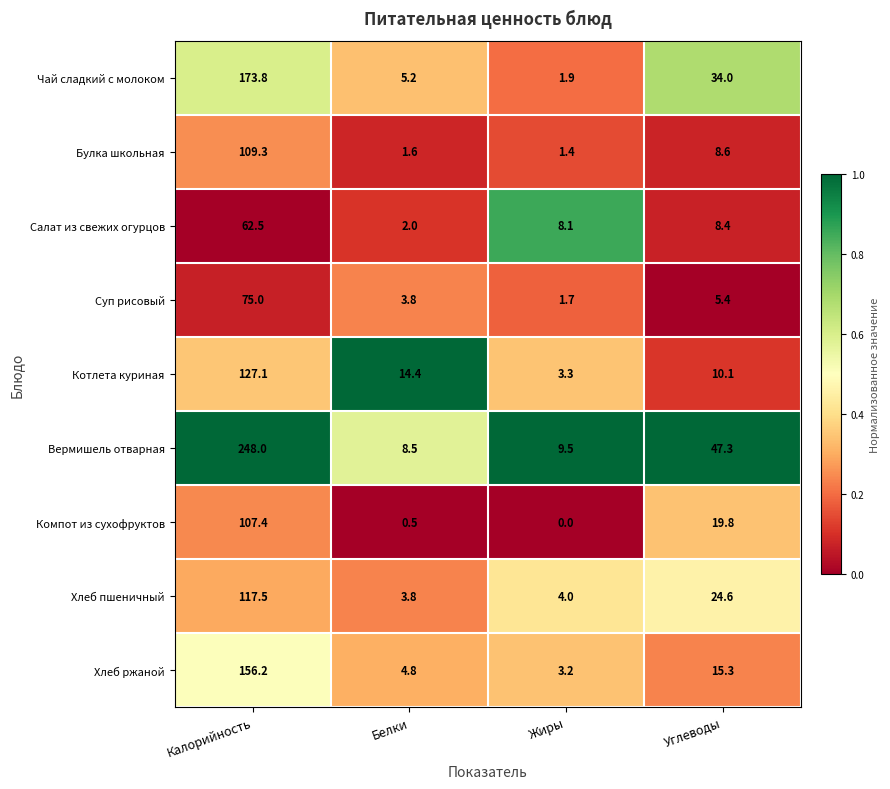

List the series in order of their peak value, lowest first.

Салат из свежих огурцов, Суп рисовый, Компот из сухофруктов, Булка школьная, Хлеб пшеничный, Котлета куриная, Хлеб ржаной, Чай сладкий с молоком, Вермишель отварная